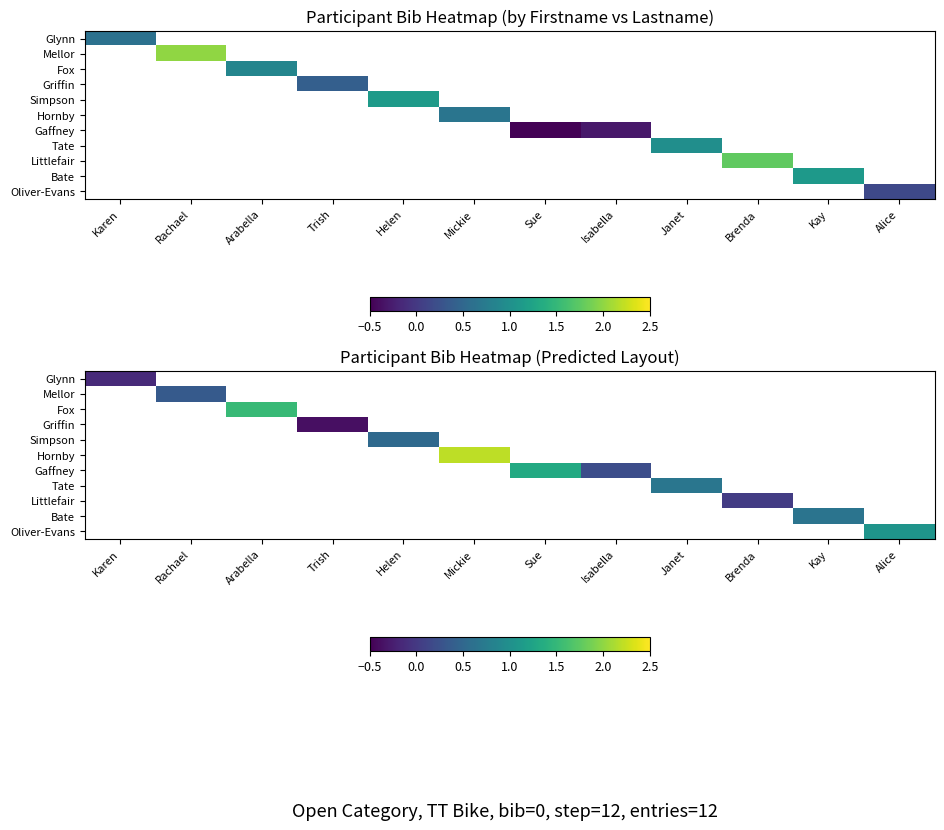

At which category does the chart reach its minimum across all series?

Trish